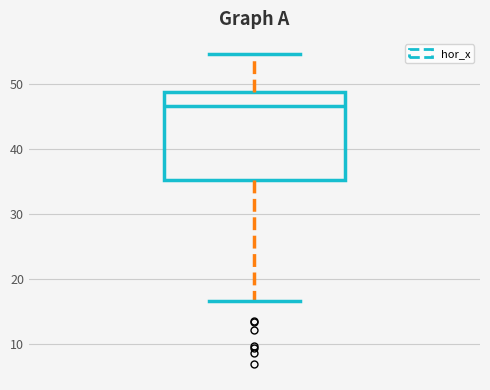

Transcribe this box plot: give where the median line is, the range the box spans, and where the two whiskers end, as read against the y-axis. The values are not printed on the chart, so give them approximately, as read against the axis.

median 47, box 35 to 49, whiskers 17 to 55